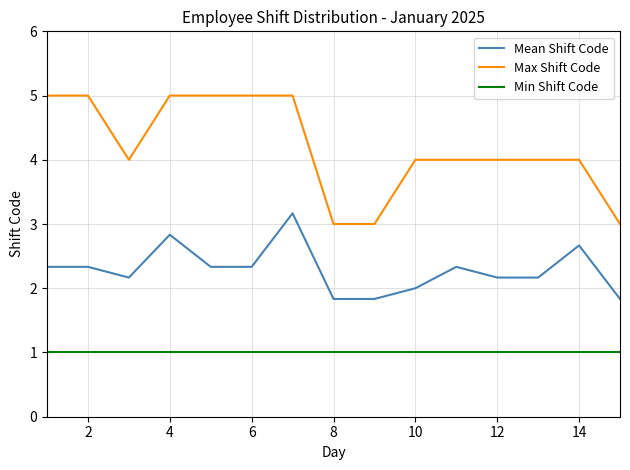

List the series in order of their peak value, highest first.

Max Shift Code, Mean Shift Code, Min Shift Code